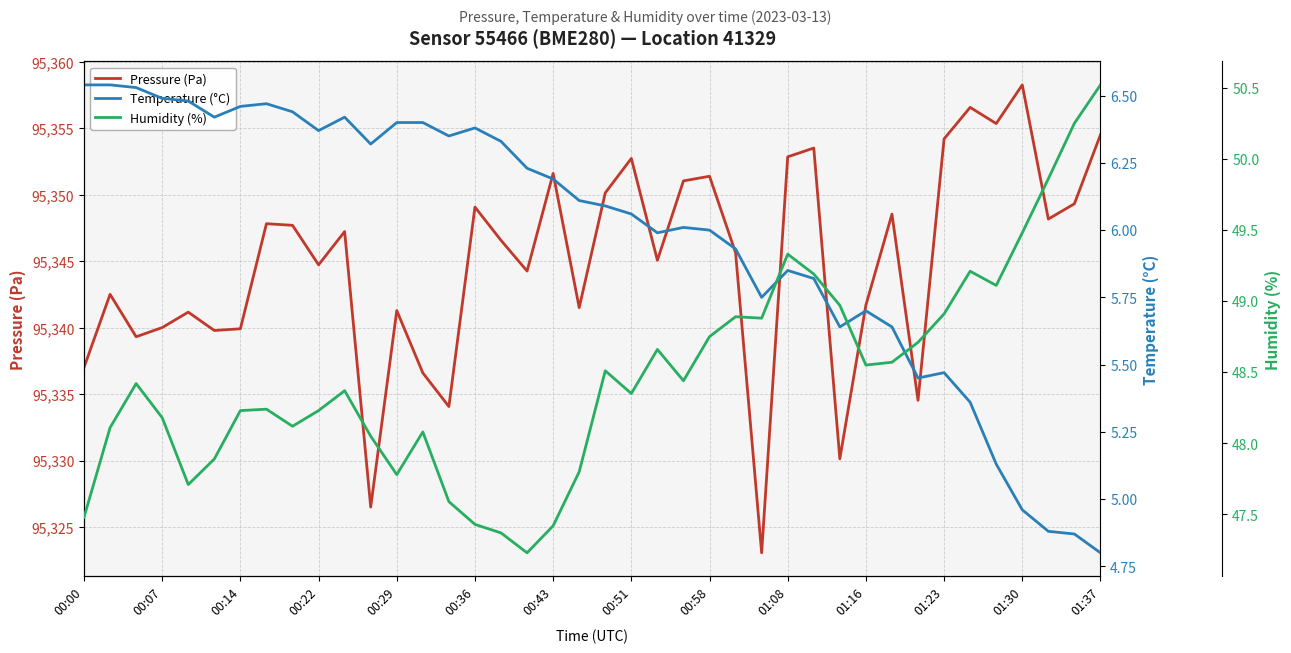

Reading left to right, transcribe all the data shown in this chart.

Pressure (Pa): 95337.0	95342.5	95339.3	95340.0	95341.2	95339.8	95339.9	95347.8	95347.7	95344.7	95347.2	95326.5	95341.3	95336.6	95334.1	95349.1	95346.6	95344.2	95351.6	95341.5	95350.1	95352.7	95345.1	95351.0	95351.4	95345.6	95323.1	95352.8	95353.5	95330.1	95341.7	95348.5	95334.5	95354.2	95356.6	95355.3	95358.2	95348.2	95349.3	95354.5
Temperature (°C): 6.5	6.5	6.5	6.5	6.5	6.4	6.5	6.5	6.4	6.4	6.4	6.3	6.4	6.4	6.3	6.4	6.3	6.2	6.2	6.1	6.1	6.1	6.0	6.0	6.0	5.9	5.8	5.8	5.8	5.6	5.7	5.6	5.5	5.5	5.4	5.1	5.0	4.9	4.9	4.8
Humidity (%): 47.5	48.1	48.4	48.2	47.7	47.9	48.2	48.2	48.1	48.2	48.4	48.0	47.8	48.1	47.6	47.4	47.4	47.2	47.4	47.8	48.5	48.4	48.7	48.4	48.8	48.9	48.9	49.3	49.2	49.0	48.5	48.6	48.7	48.9	49.2	49.1	49.5	49.9	50.2	50.5